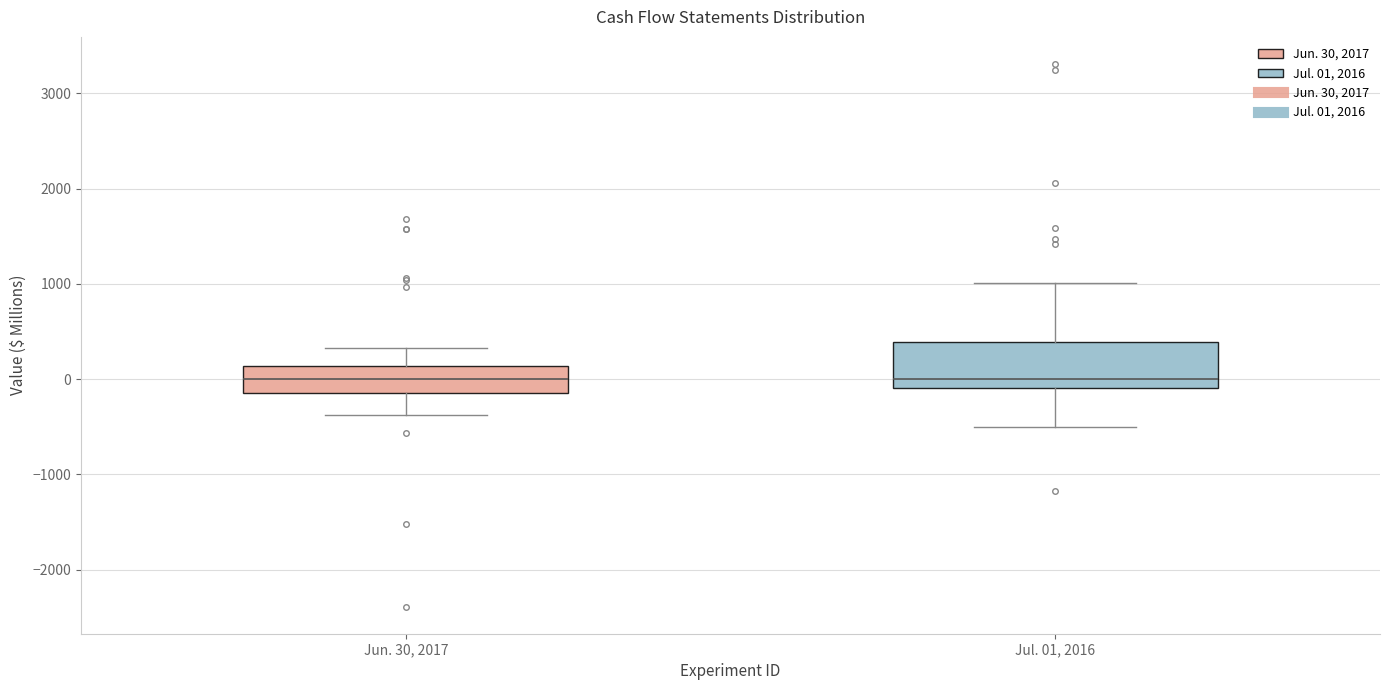

Reading left to right, transcribe this box plot: for each box, give where its median line is, the range the box spans, and where its two whiskers end, as read against the y-axis. The values are not printed on the chart, so give them approximately, as read against the axis.

Jun. 30, 2017: median 0, box -100 to 100, whiskers -400 to 300
Jul. 01, 2016: median 0, box -100 to 400, whiskers -500 to 1000